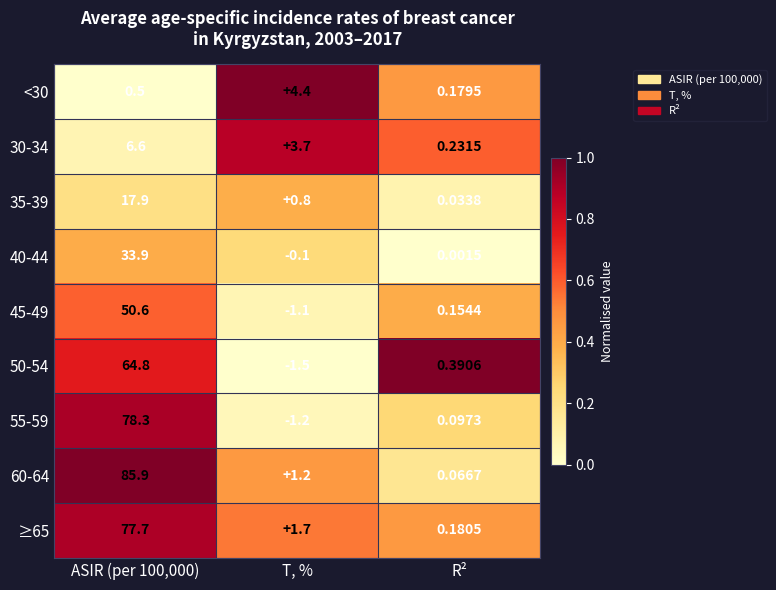

Is the value of 45-49 at Т, % greater than the value of 30-34 at ASIR (per 100,000)?

No